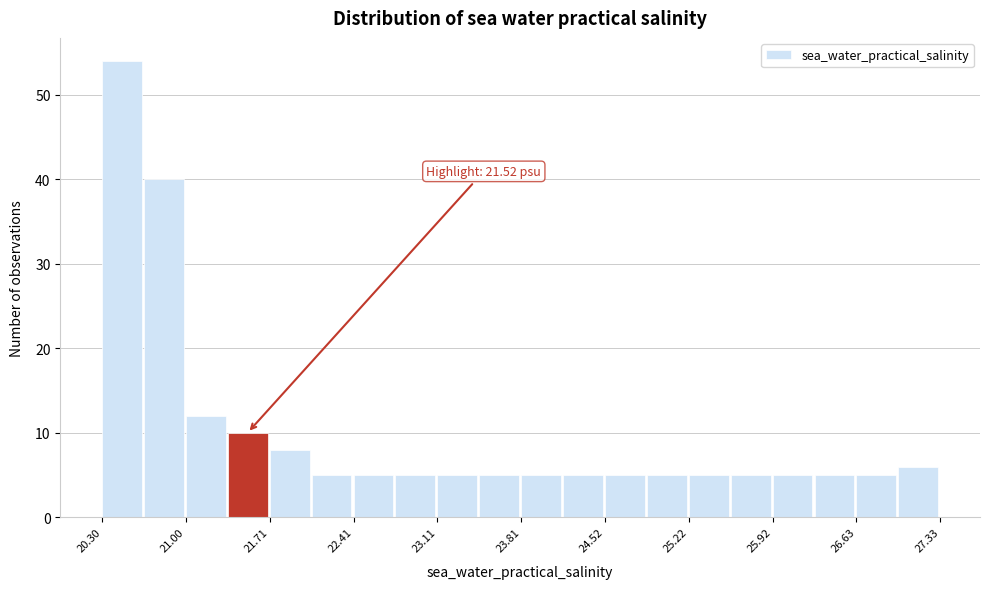

Around what value on the x-axis is the tallest bar? Give the approximate position of its centre, as read against the axis.

20.5